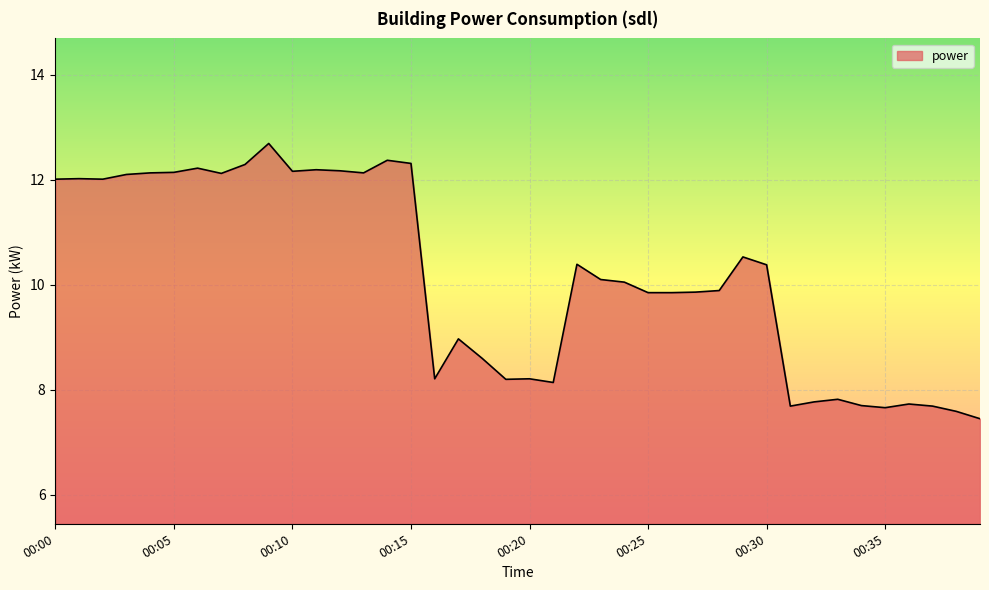

What is the maximum value shown in the chart?

12.7